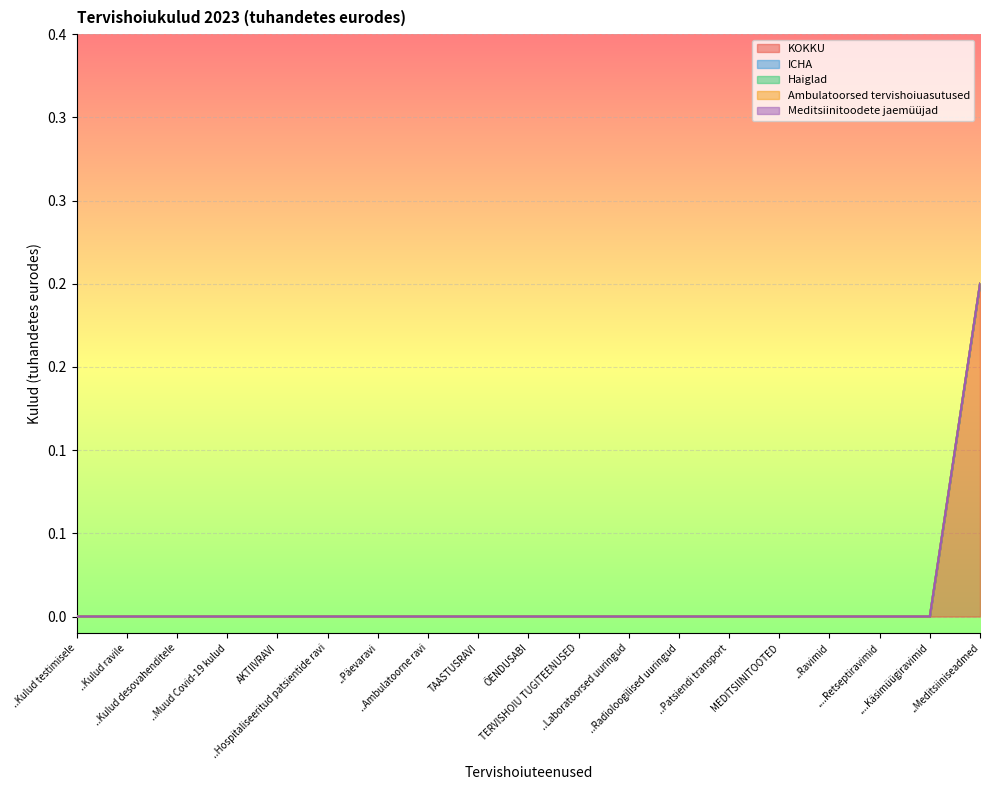

What is the label of the 15th point from the right?

AKTIIVRAVI